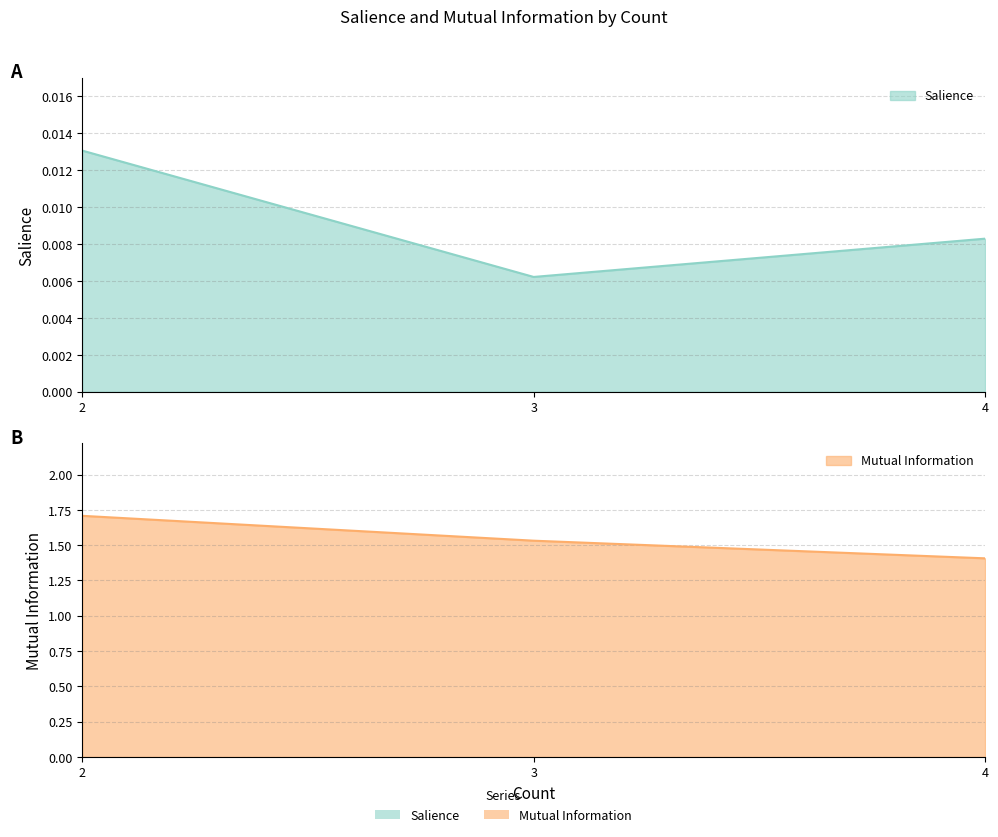

At which category is the sum across all series the highest?

2